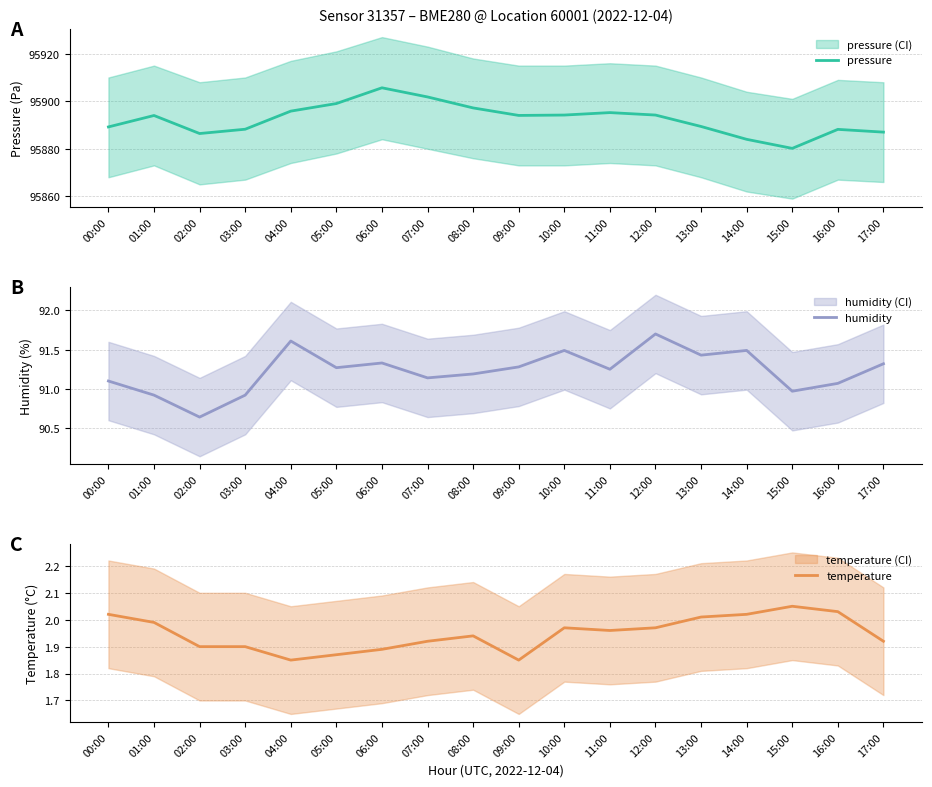

Reading left to right, list all the values displayed in this chart.

pressure: 95889.2	95894.0	95886.4	95888.2	95895.8	95899.0	95905.7	95901.8	95897.2	95894.0	95894.2	95895.2	95894.2	95889.4	95884.0	95880.2	95888.2	95887.0
humidity: 91.1	90.9	90.6	90.9	91.6	91.3	91.3	91.1	91.2	91.3	91.5	91.2	91.7	91.4	91.5	91.0	91.1	91.3
temperature: 2.0	2.0	1.9	1.9	1.9	1.9	1.9	1.9	1.9	1.9	2.0	2.0	2.0	2.0	2.0	2.0	2.0	1.9